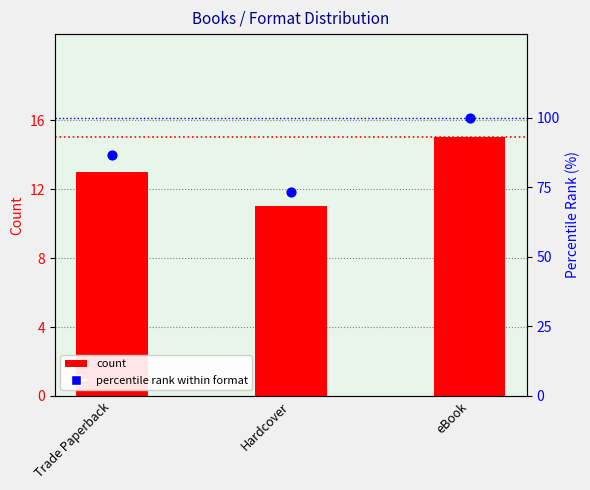

What is the total value across all series at Hardcover?

84.3